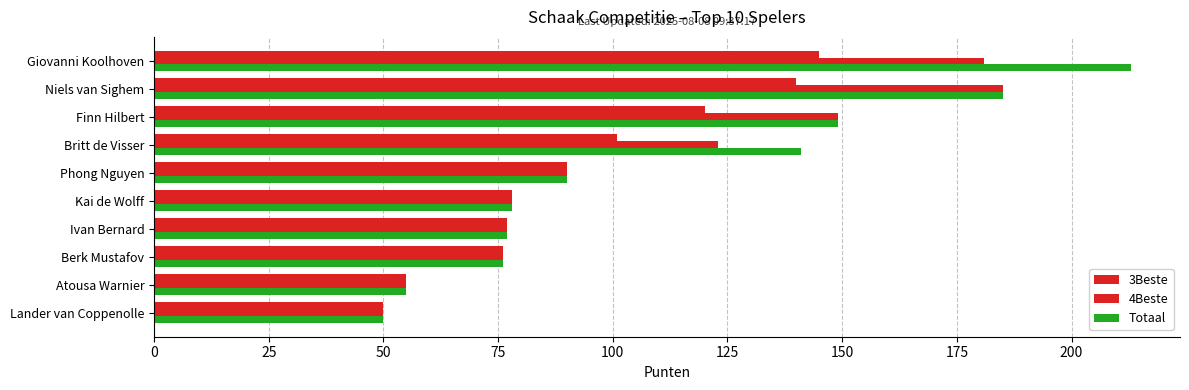

How many values in the 4Beste series are below 90?

5